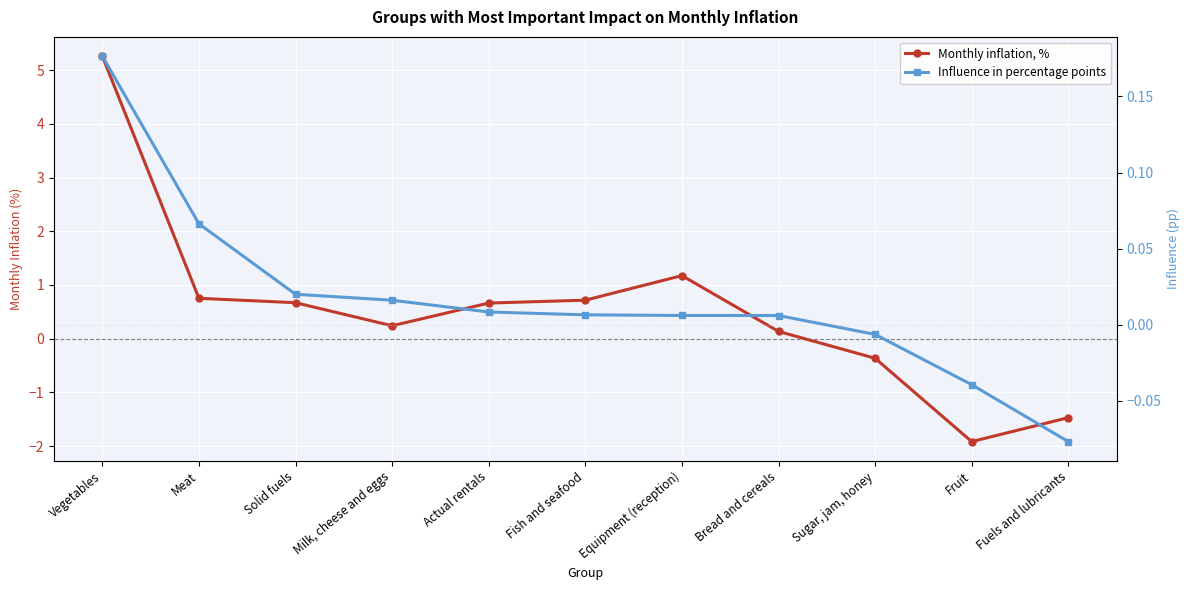

List the labels in order of Influence in percentage points value, largest first.

Vegetables, Meat, Solid fuels, Milk, cheese and eggs, Actual rentals, Fish and seafood, Equipment (reception), Bread and cereals, Sugar, jam, honey, Fruit, Fuels and lubricants